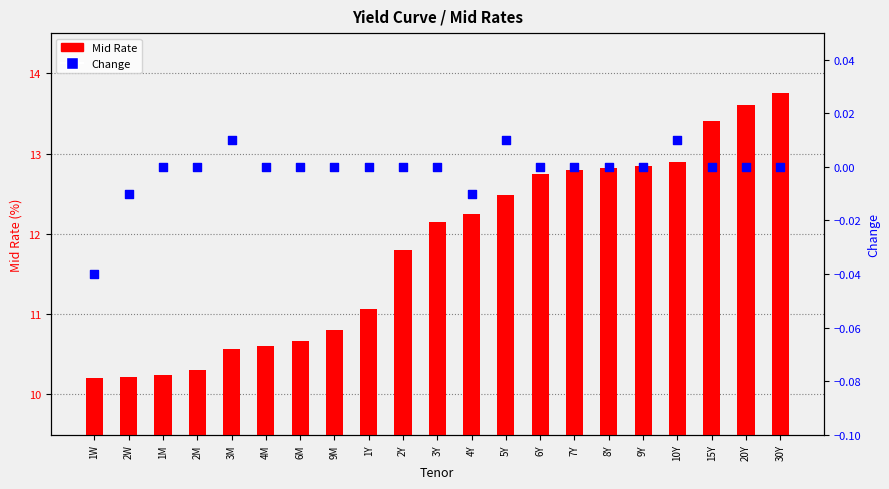

Which series has the largest Y range (max minus min)?

Mid Rate